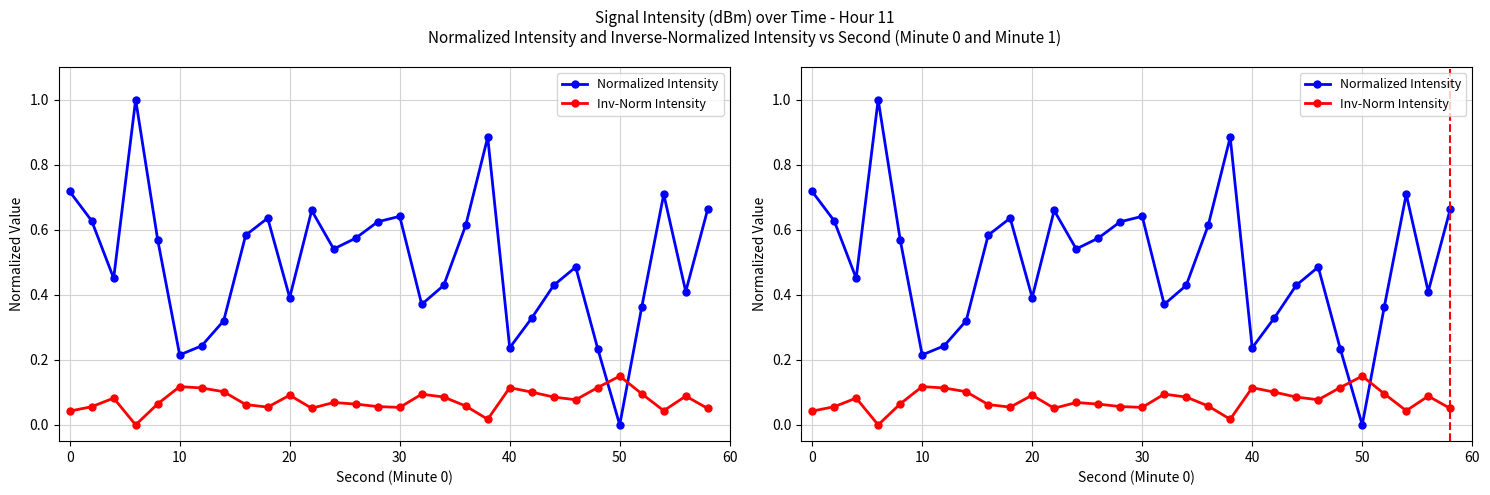

Rank the series by their average value, from lowest to highest.

Inv-Norm Intensity, Normalized Intensity